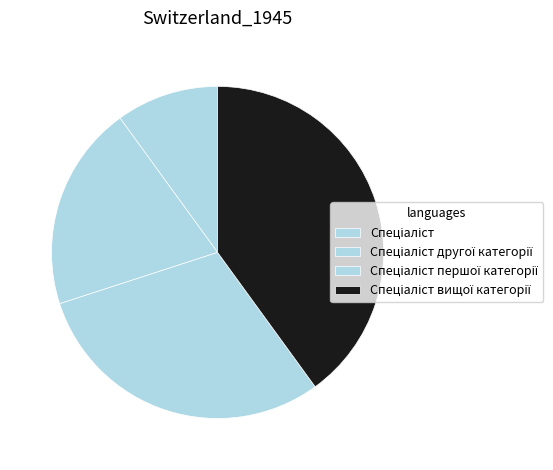

Approximately how many times larger is the value at Спеціаліст вищої категорії compared to Спеціаліст другої категорії?

2.0